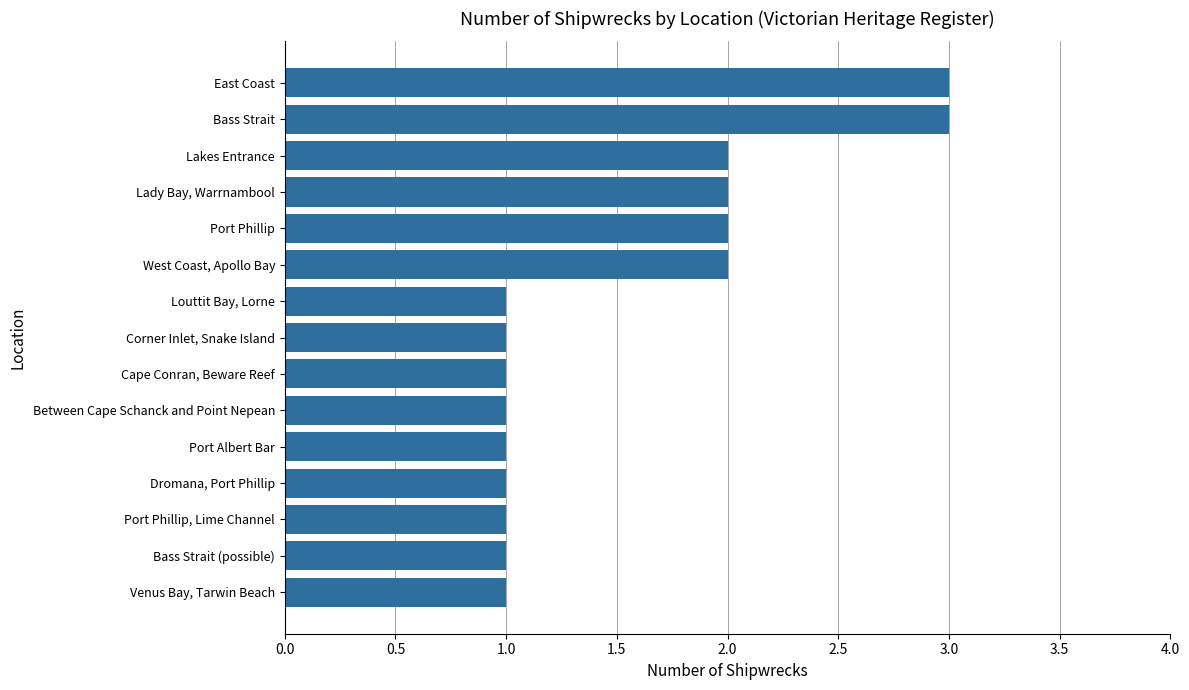

What is the maximum value shown in the chart?

3